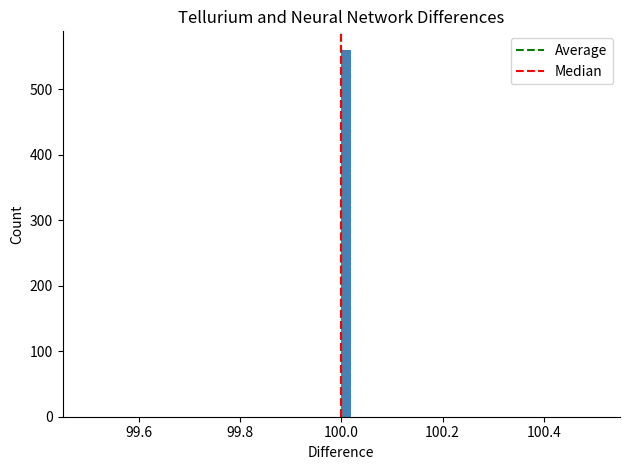

Around what value on the x-axis is the tallest bar? Give the approximate position of its centre, as read against the axis.

100.02